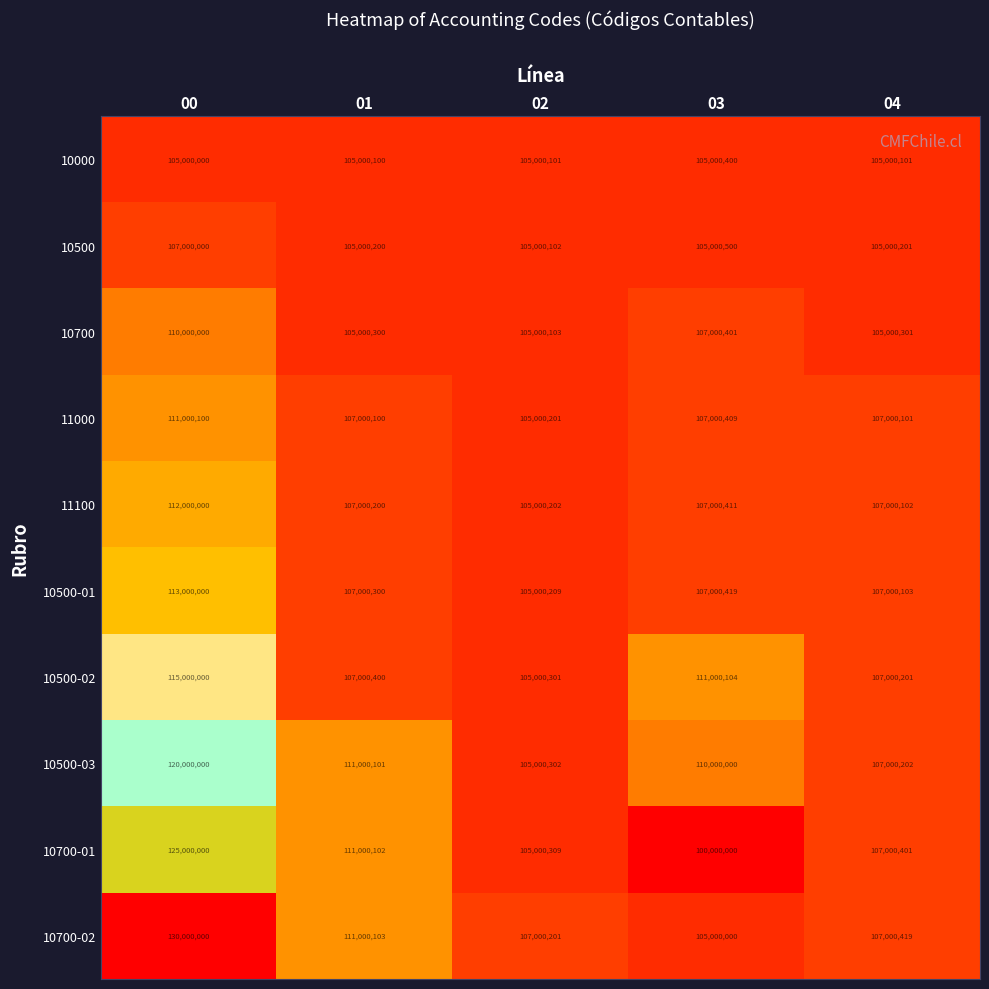

What is the maximum value shown in the chart?

130000000